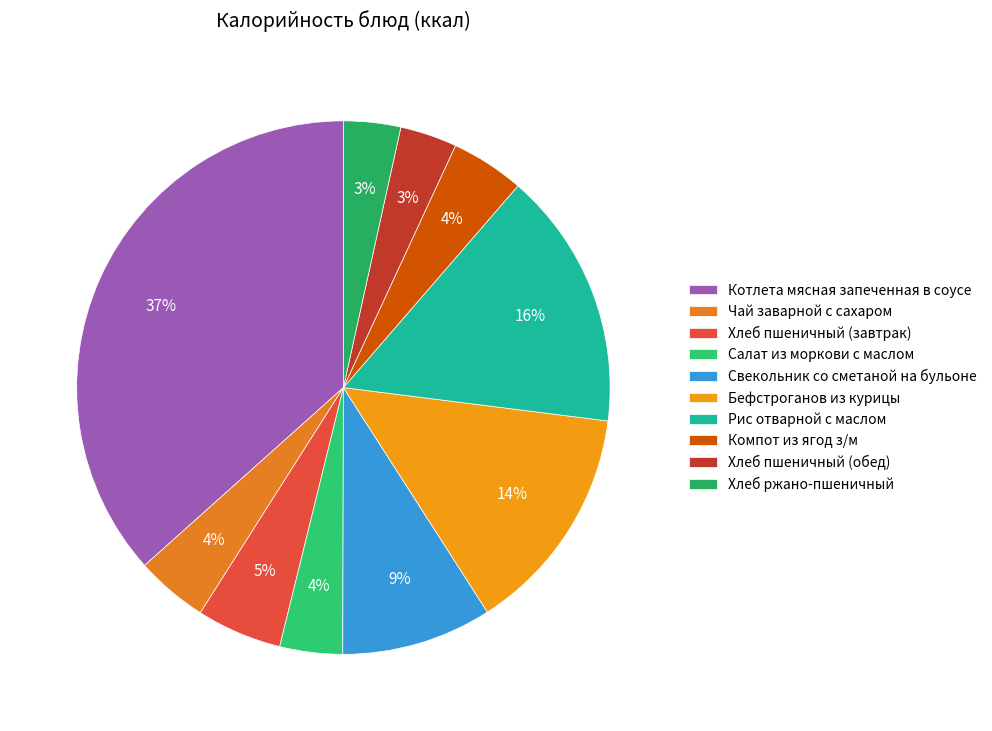

How many slices are in this pie chart?

10